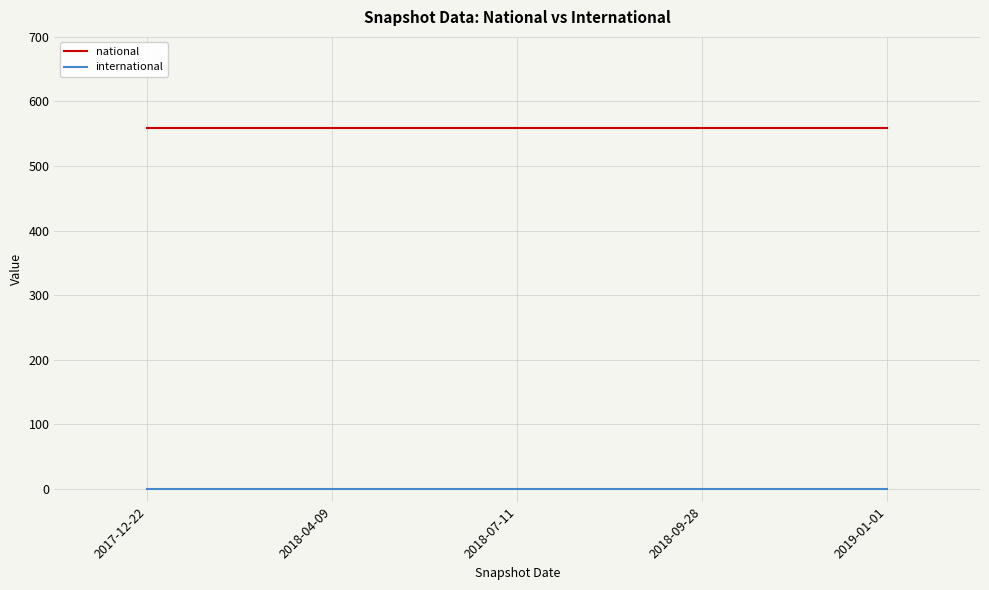

Which series has the largest total across all categories?

national